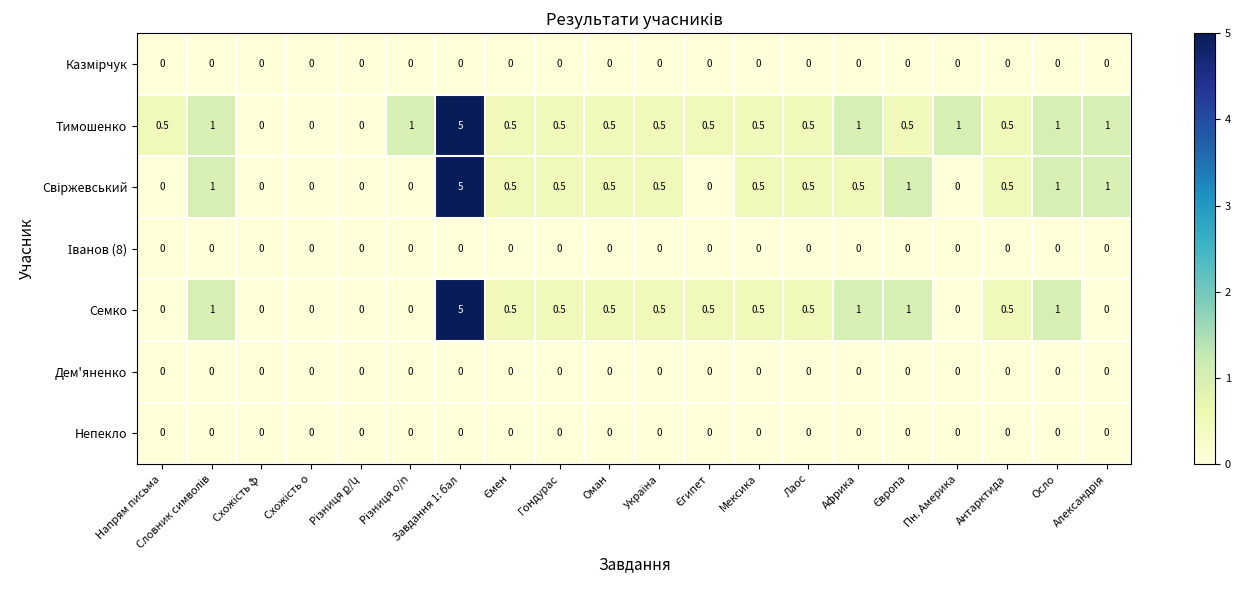

At which category is the sum across all series the highest?

Завдання 1: бал